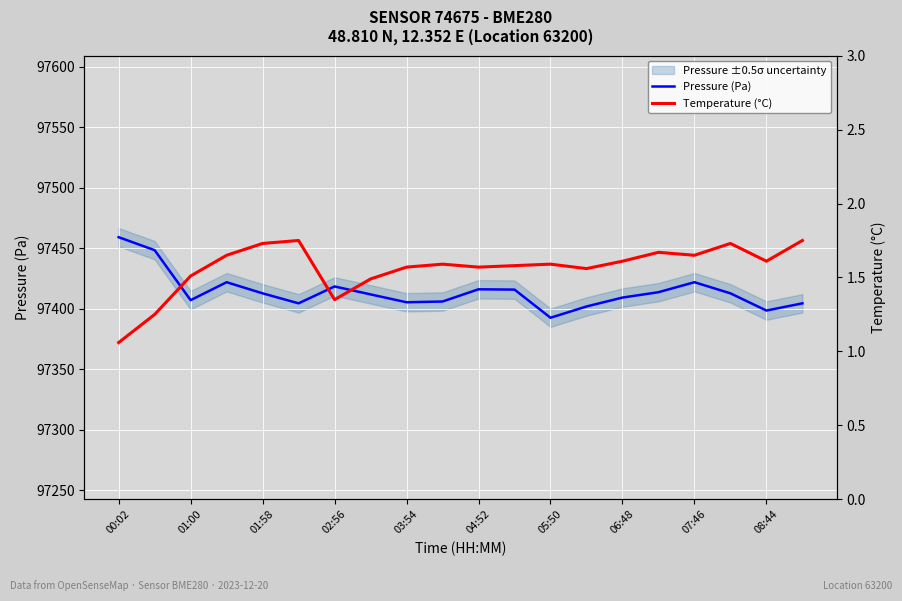

At which label does Pressure (Pa) reach its peak?

00:02